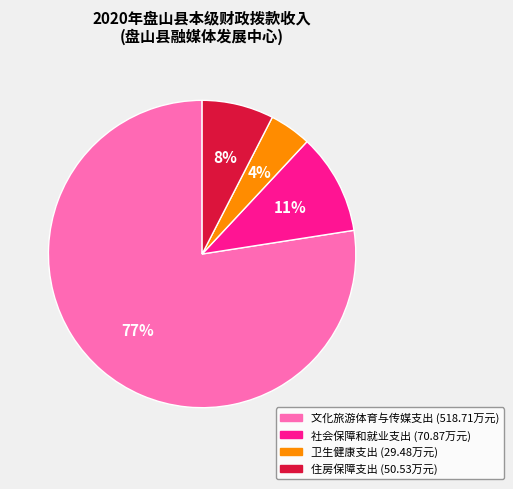

Which category has the smallest portion of the pie?

卫生健康支出